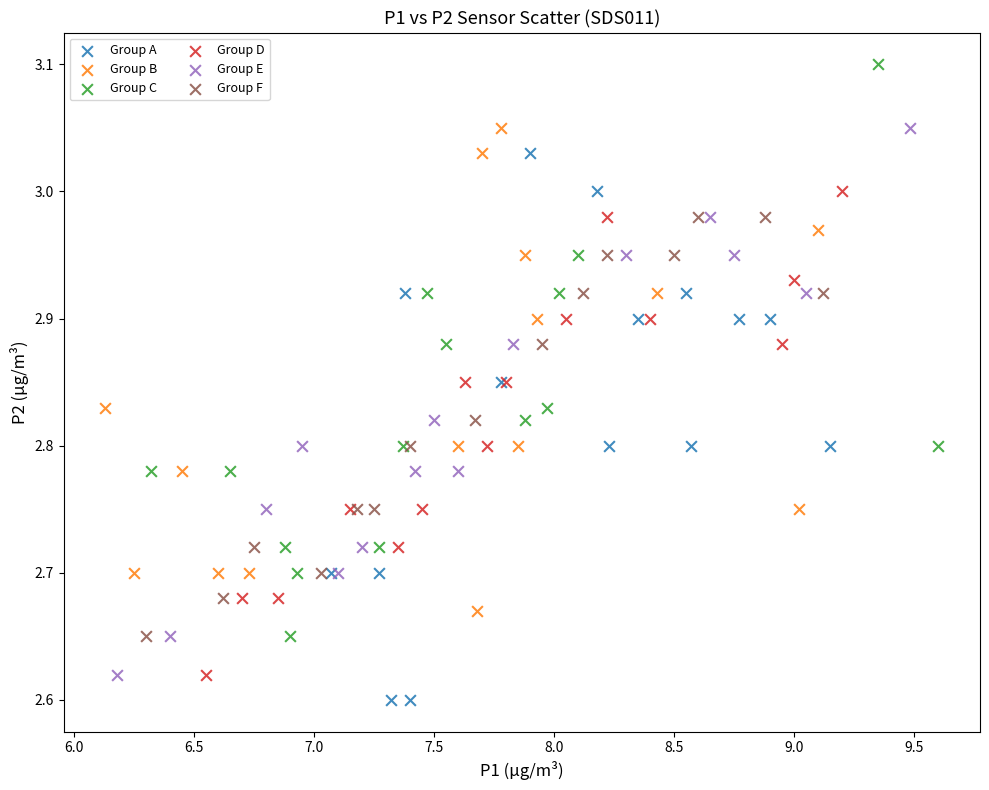

Which series reaches the maximum Y coordinate?

Group C